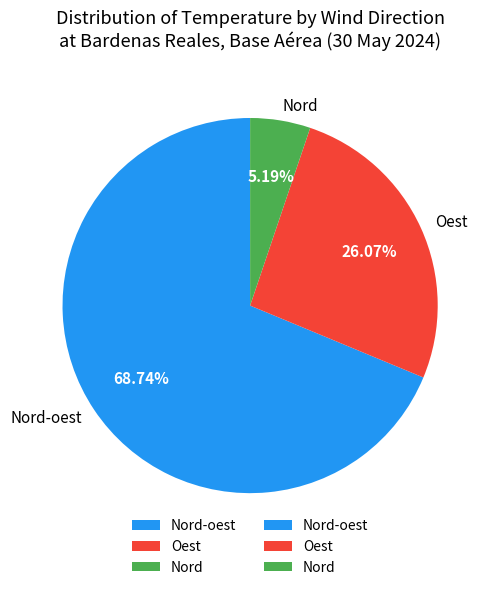

Is the sum of Oest and Nord greater than half?

No